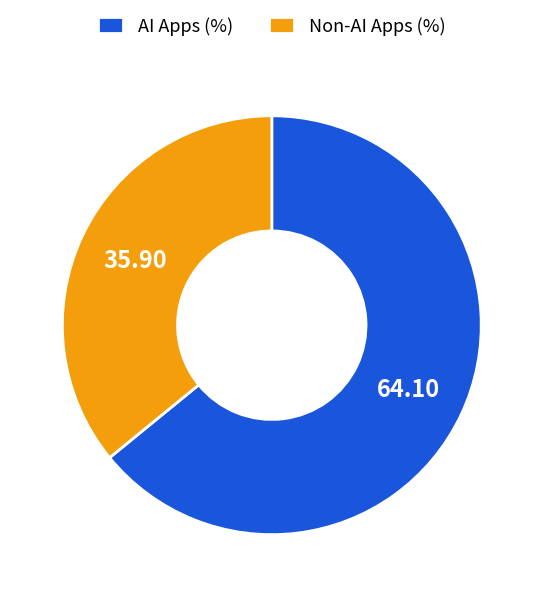

Between AI Apps (%) and Non-AI Apps (%), which is larger?

AI Apps (%)